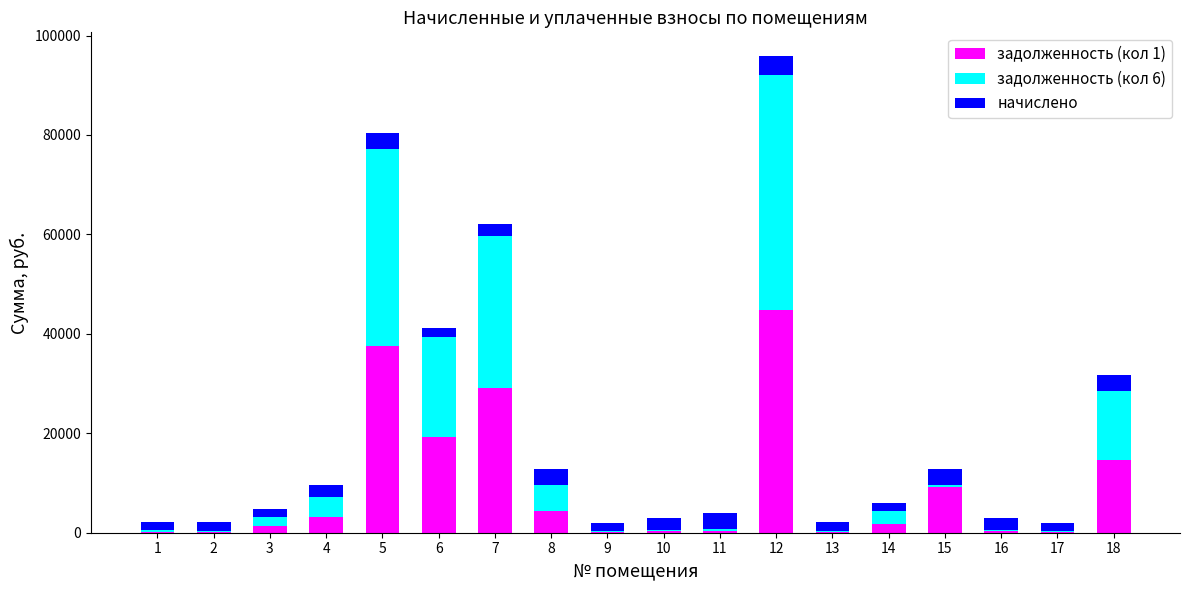

At which category is the sum across all series the highest?

12